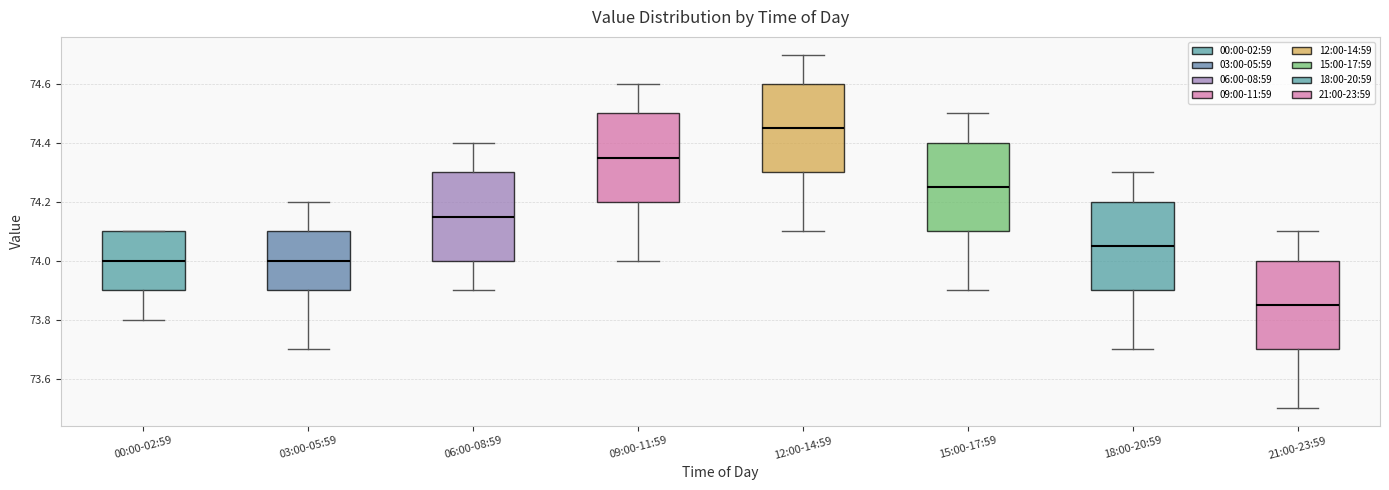

Reading left to right, read every box against the y-axis: the position of its median line, the range the box covers, and the ends of its whiskers. The values are not printed on the chart, so give them approximately, as read against the axis.

00:00-02:59: median 74.00, box 73.90 to 74.10, whiskers 73.80 to 74.10
03:00-05:59: median 74.00, box 73.90 to 74.10, whiskers 73.70 to 74.20
06:00-08:59: median 74.16, box 74.00 to 74.30, whiskers 73.90 to 74.40
09:00-11:59: median 74.36, box 74.20 to 74.50, whiskers 74.00 to 74.60
12:00-14:59: median 74.46, box 74.30 to 74.60, whiskers 74.10 to 74.70
15:00-17:59: median 74.26, box 74.10 to 74.40, whiskers 73.90 to 74.50
18:00-20:59: median 74.06, box 73.90 to 74.20, whiskers 73.70 to 74.30
21:00-23:59: median 73.86, box 73.70 to 74.00, whiskers 73.50 to 74.10